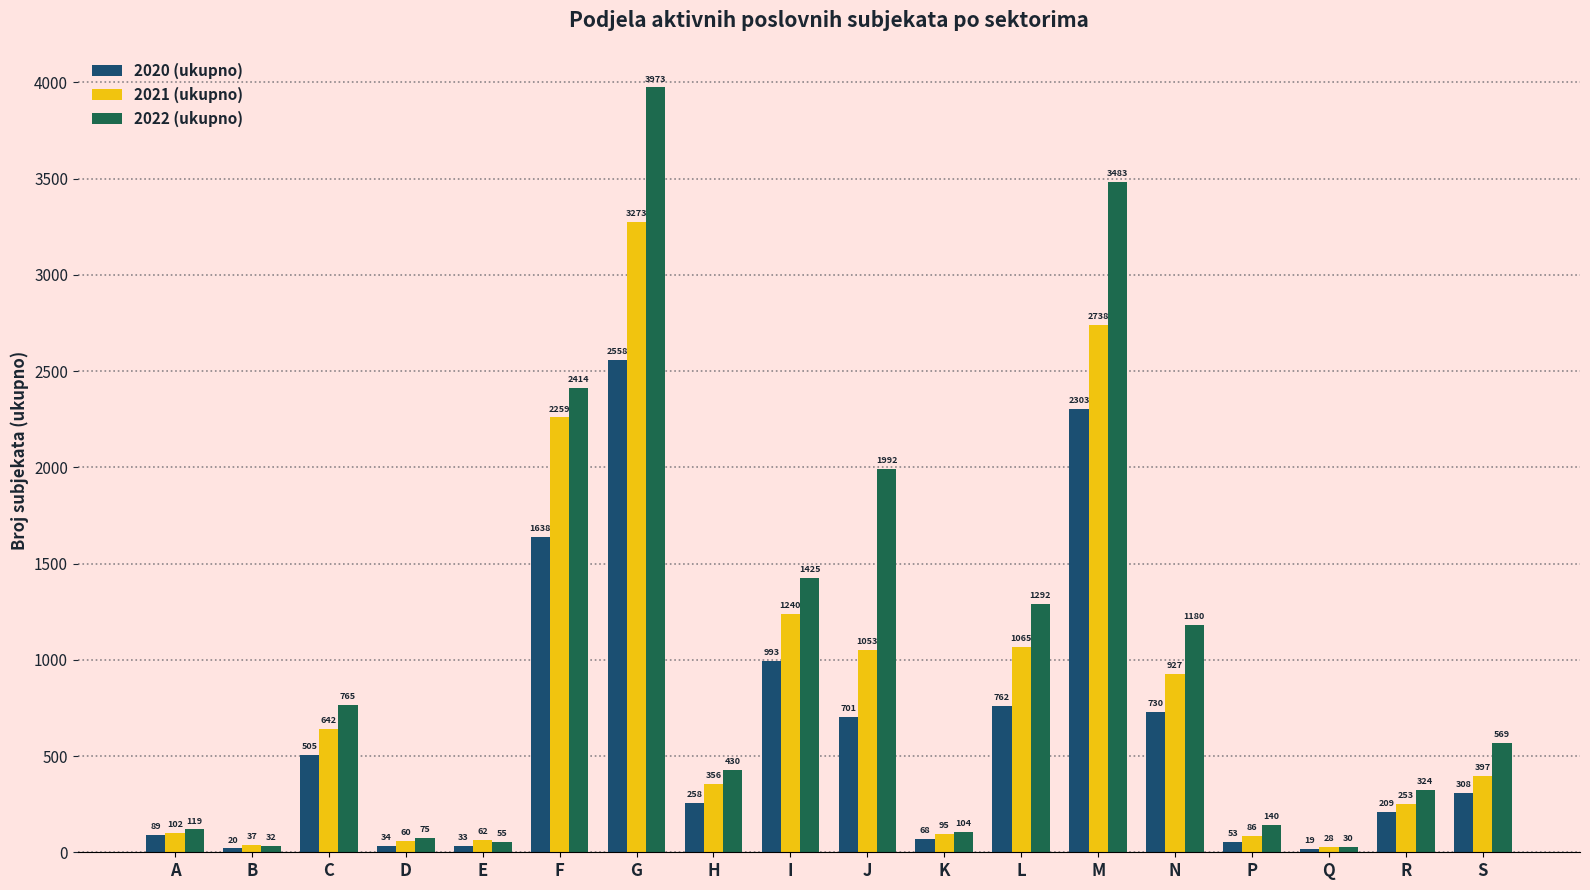

What is the sum of the 2021 (ukupno) values at G and E?

3335